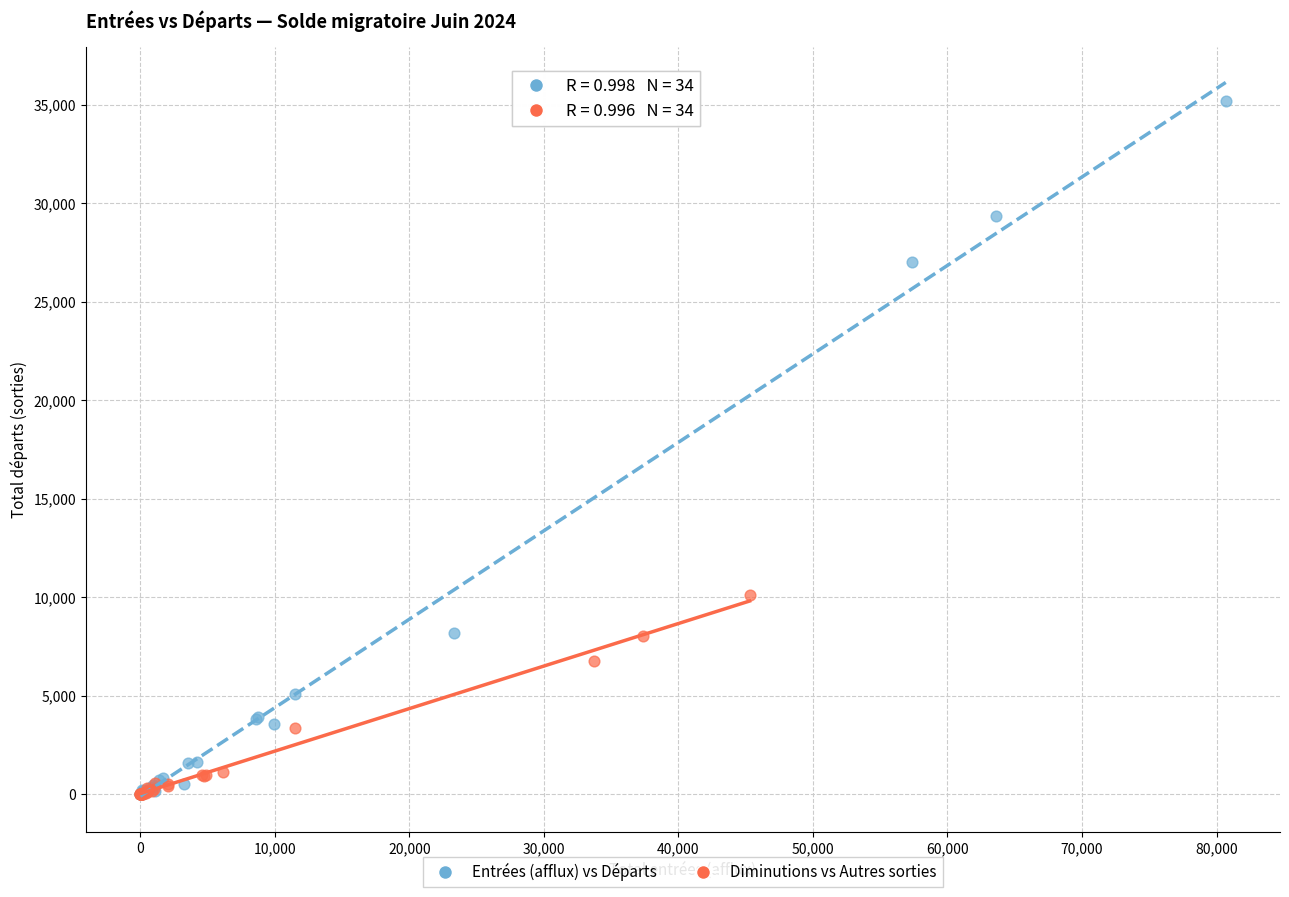

Which series reaches the maximum Y coordinate?

Entrées (afflux) vs Départs